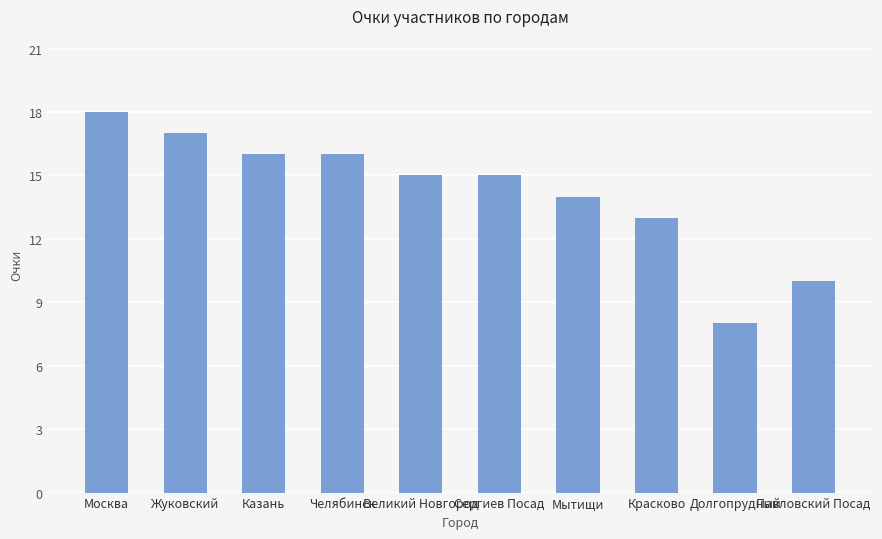

What is the average value?

14